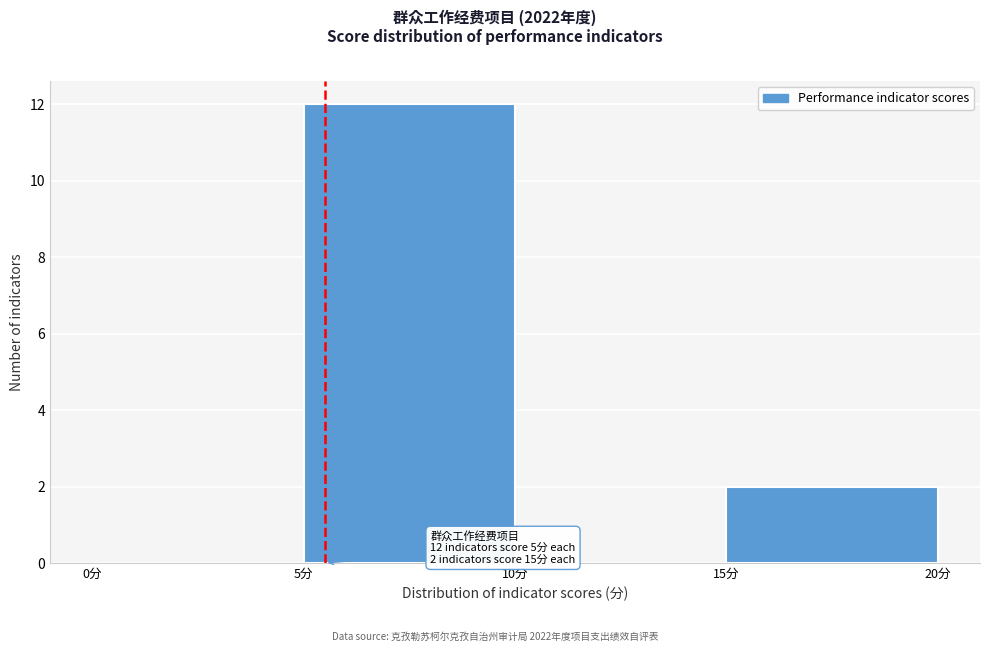

Over which range of the x-axis is the bar tallest?

5 to 10